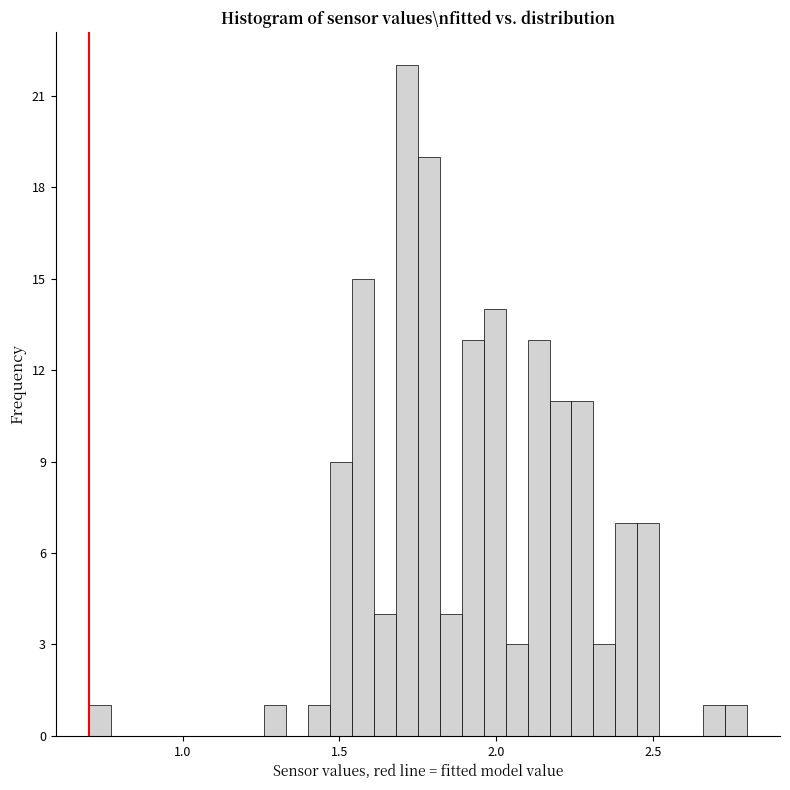

Read against the x-axis, roughly where is the centre of the tallest bar?

1.70